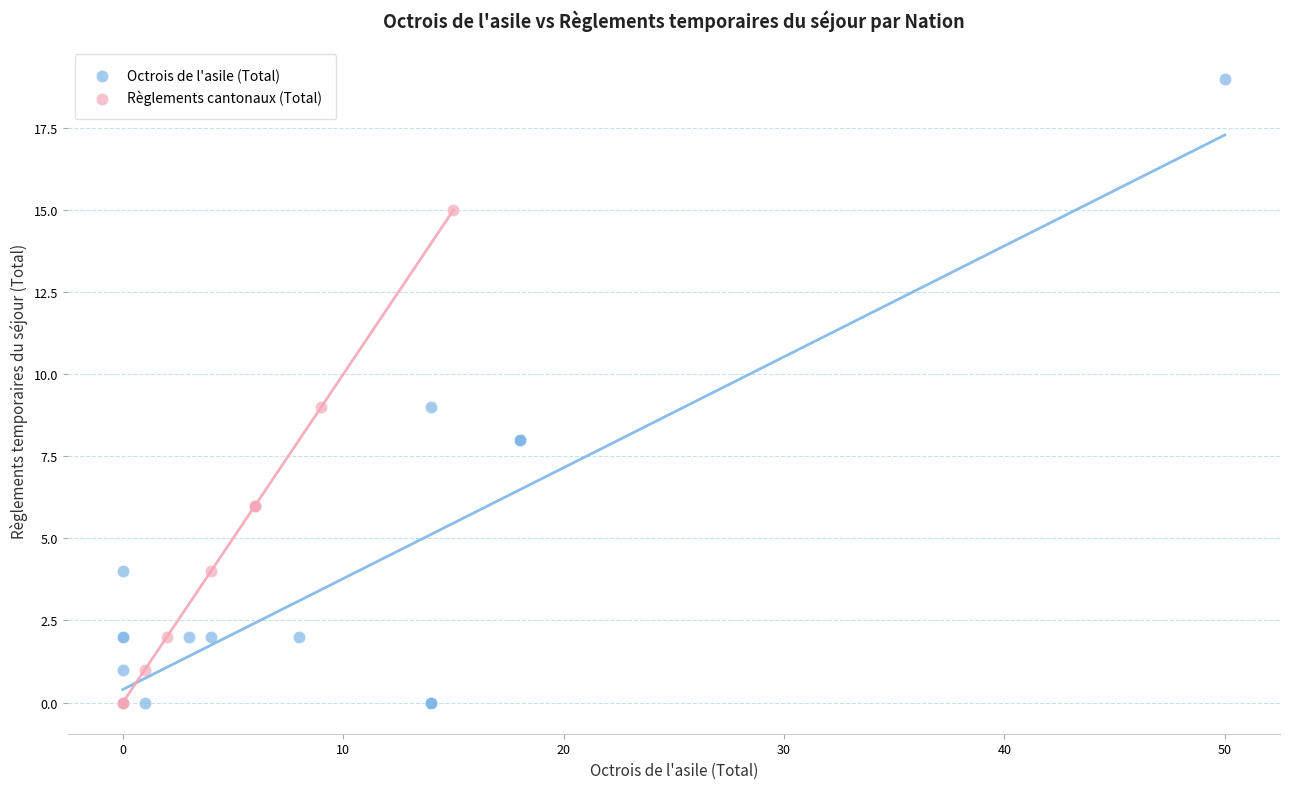

Which series has the widest spread of Y values?

Octrois de l'asile (Total)